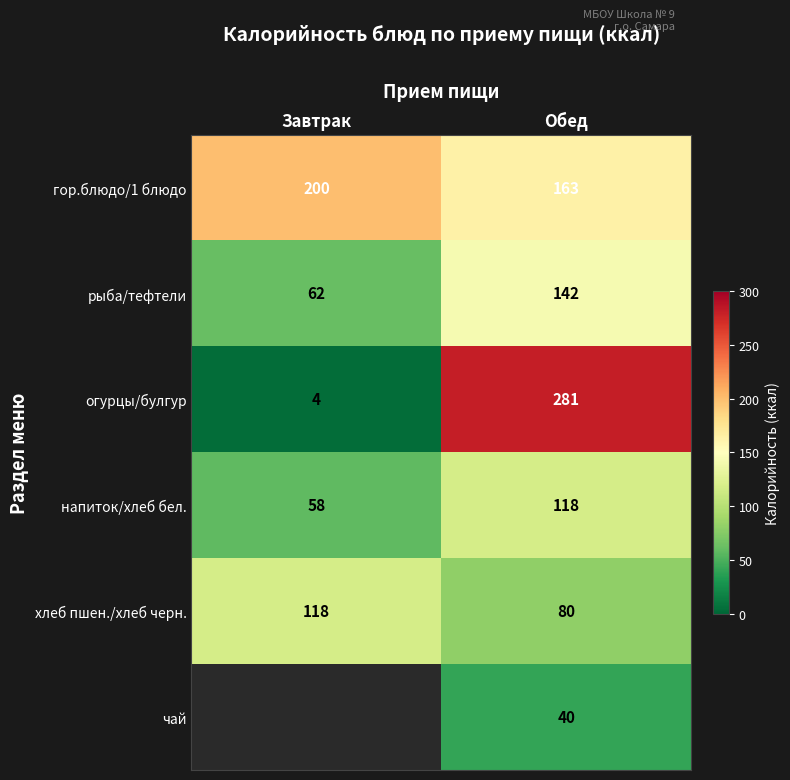

Is the value of хлеб пшен./хлеб черн. at Завтрак greater than the value of чай at Обед?

Yes